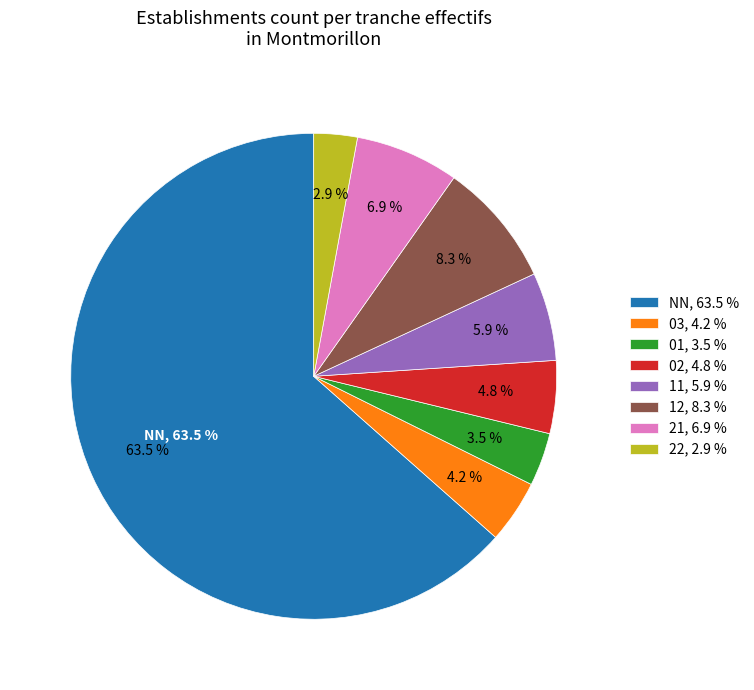

To the nearest percent, what is the difference between the largest and smallest slice percentages?

61%